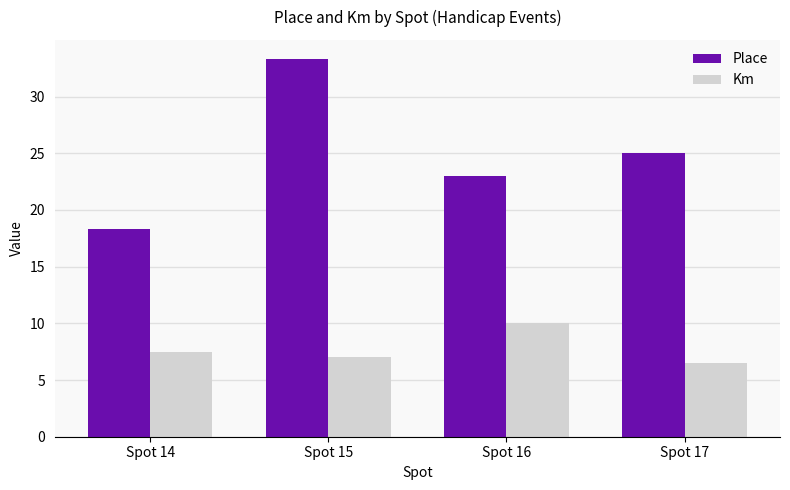

At which label does Place reach its peak?

Spot 15